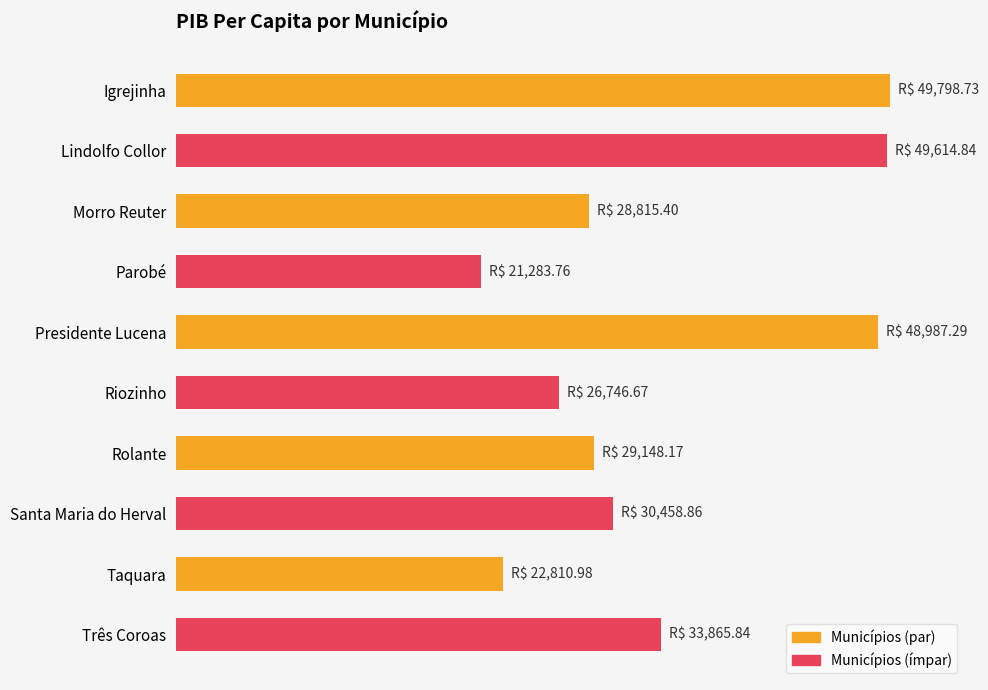

Where is the data nearest to the value 35541?

Três Coroas